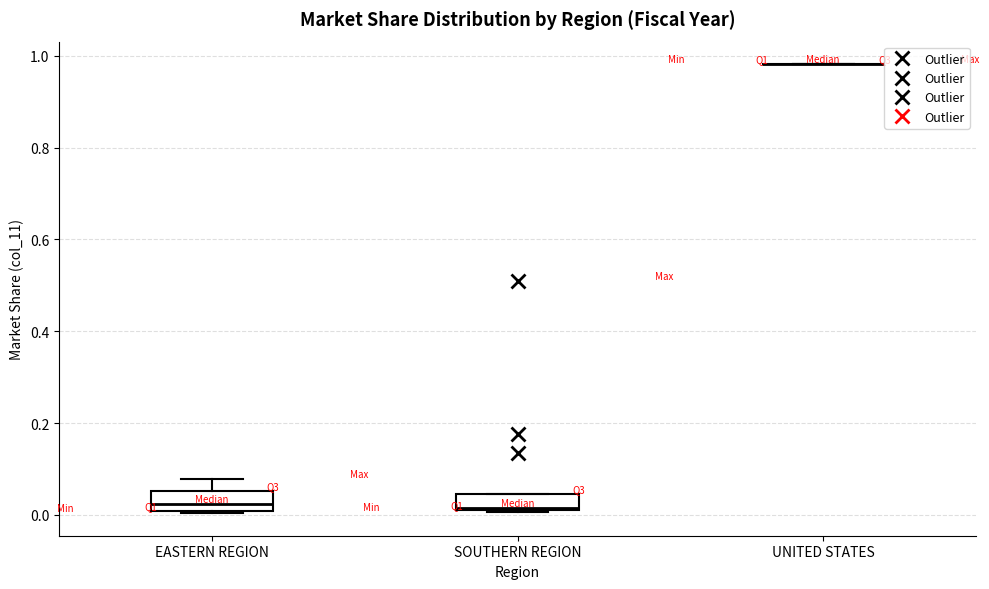

Reading left to right, read every box against the y-axis: the position of its median line, the range the box covers, and the ends of its whiskers. The values are not printed on the chart, so give them approximately, as read against the axis.

EASTERN REGION: median 0.02, box 0.00 to 0.06, whiskers 0.00 to 0.08
SOUTHERN REGION: median 0.02, box 0.02 to 0.04, whiskers 0.00 to 0.04
UNITED STATES: box collapsed to a line at 0.98, whiskers 0.98 to 0.98